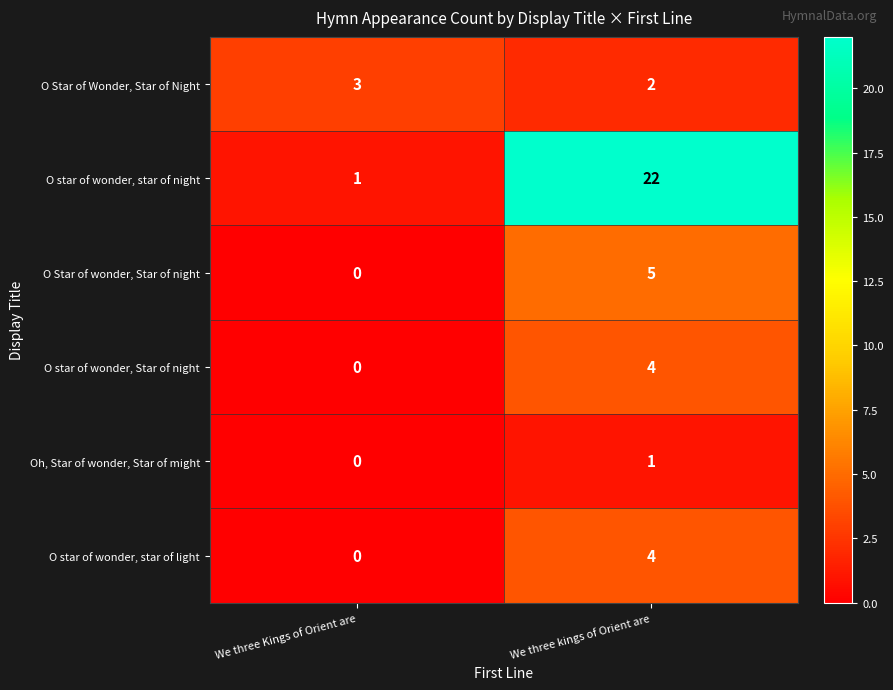

What is the spread (max minus min) of values at We three Kings of Orient are?

3